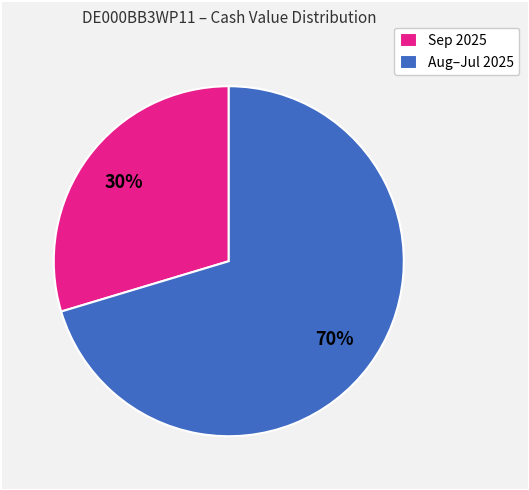

What is the ratio of the value at Sep 2025 to the value at Aug–Jul 2025?

0.4